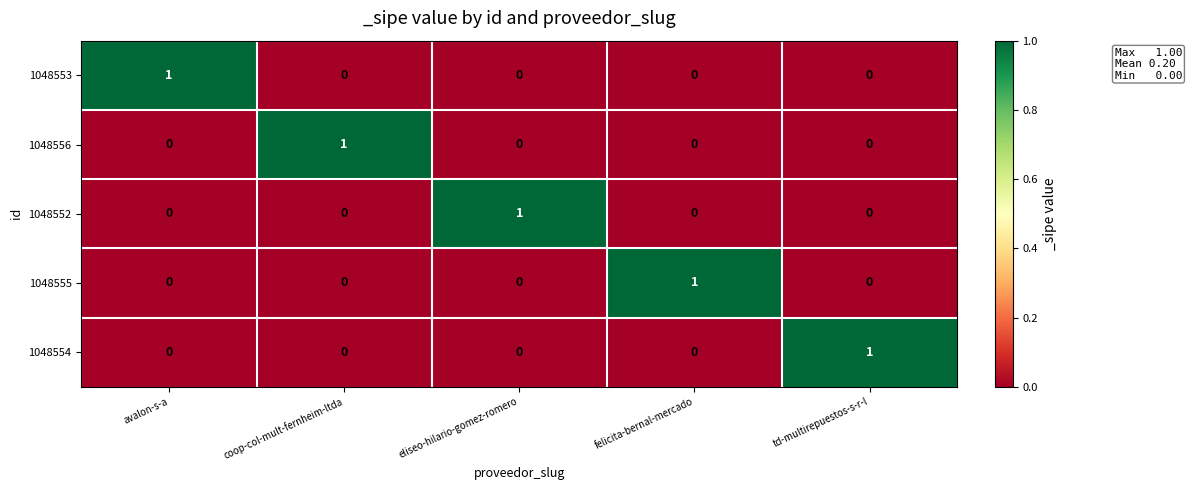

How many 1048552 values are between 0 and 1?

5